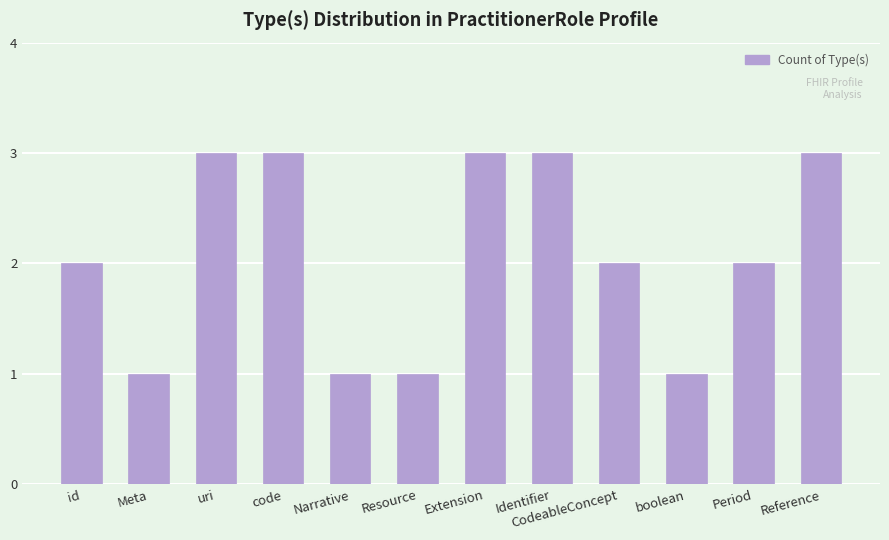

What is the average value?

2